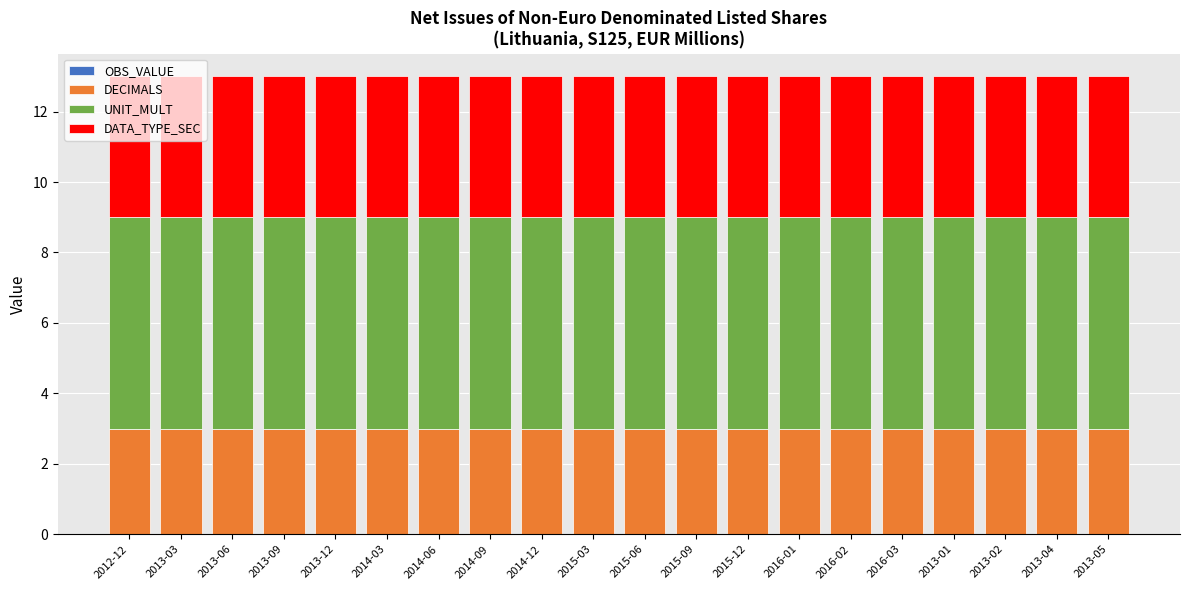

The DECIMALS series shows 3 at 2014-09. True or false?

True